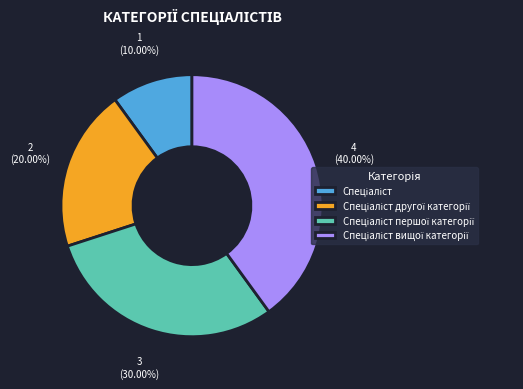

Is there a majority slice in this chart?

No